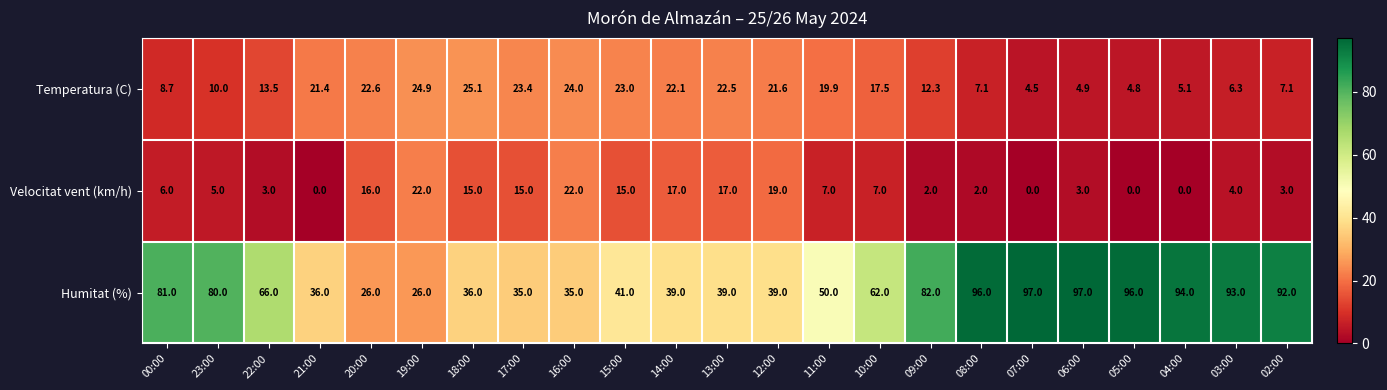

Where does the Temperatura (C) series first go above 17?

21:00